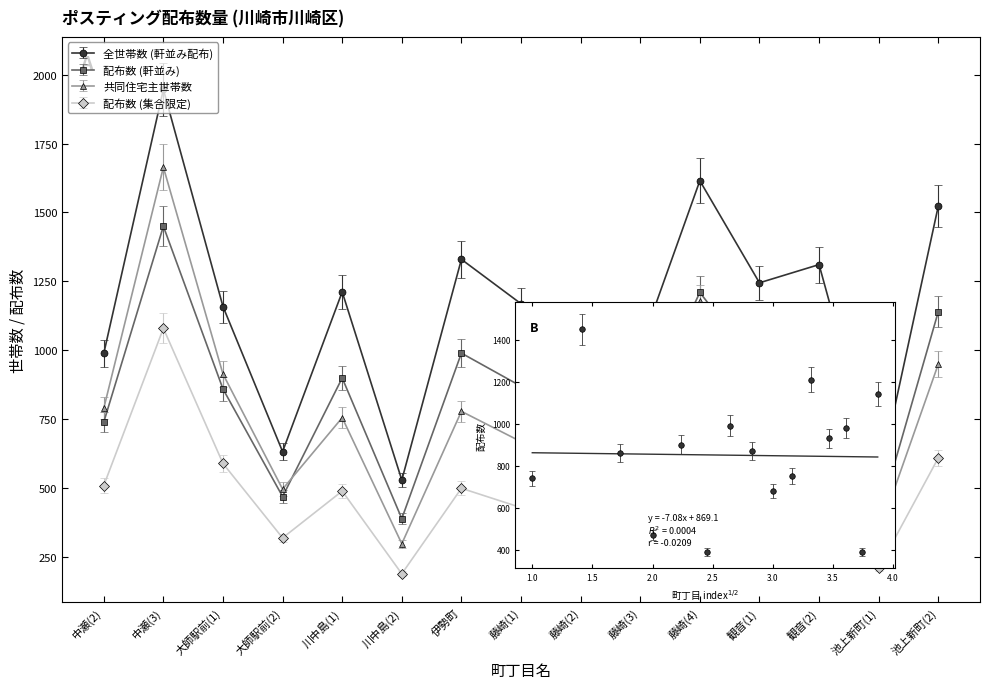

At which label does 配布数 (集合限定) reach its minimum?

川中島(2)